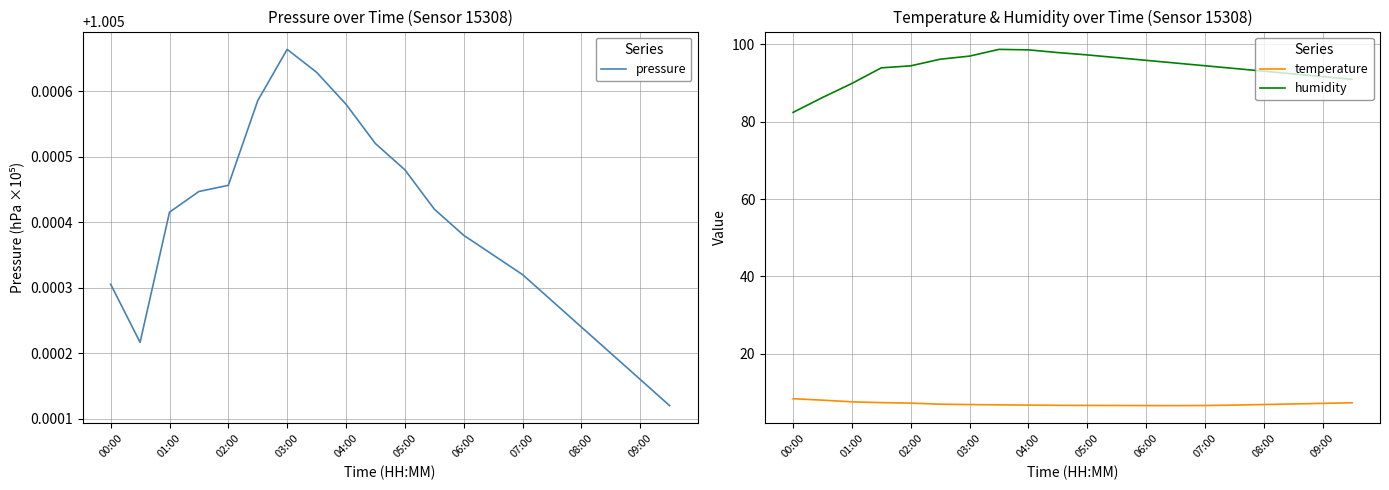

Between 13 and 15, which series saw the biggest shift?

humidity